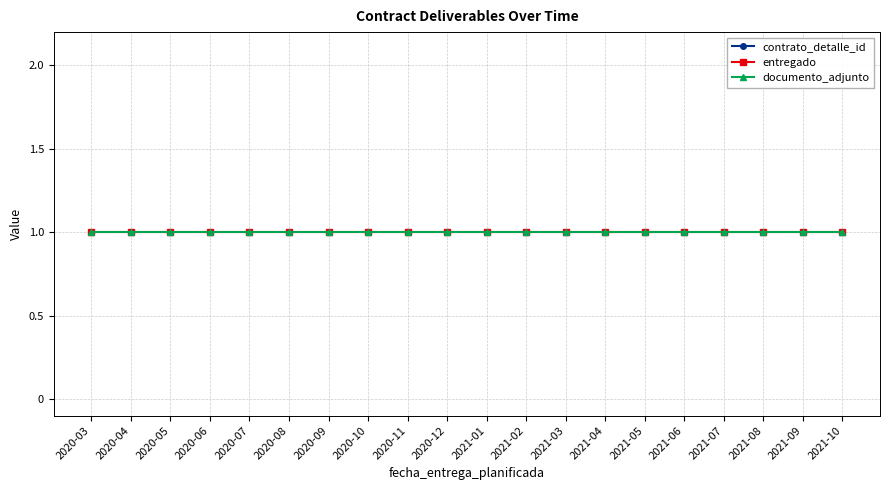

What is the sum of the entregado values at 2020-04 and 2021-10?

2